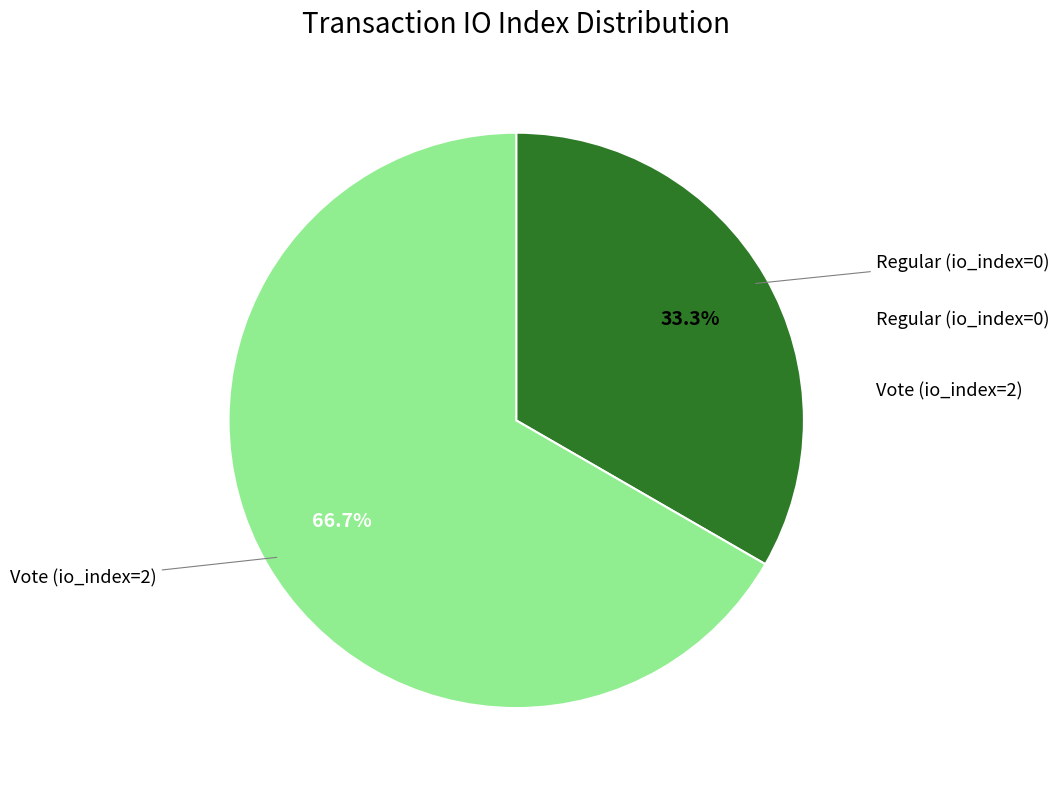

Is there a majority slice in this chart?

Yes